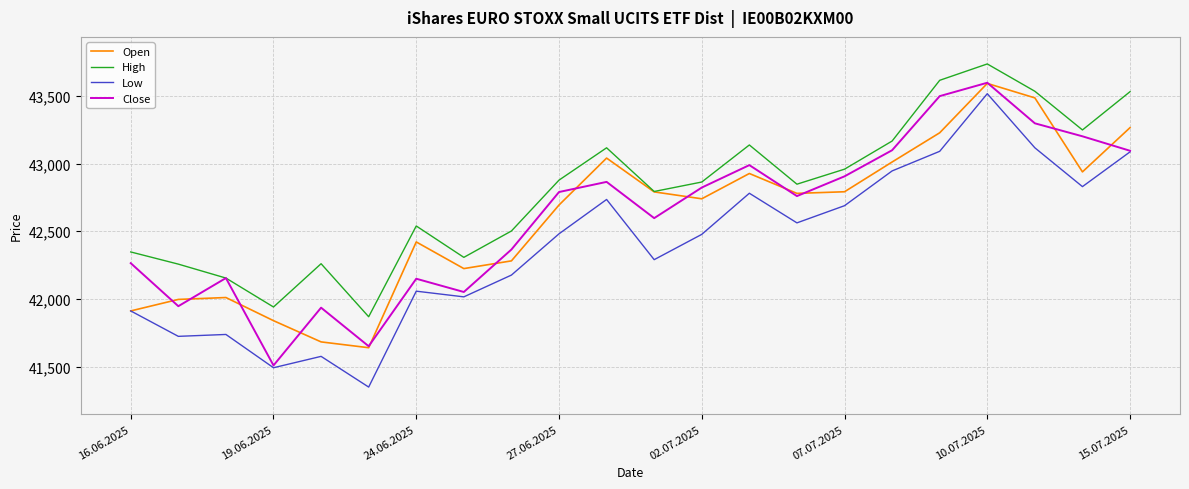

True or false: Low and High cross at least once.

False